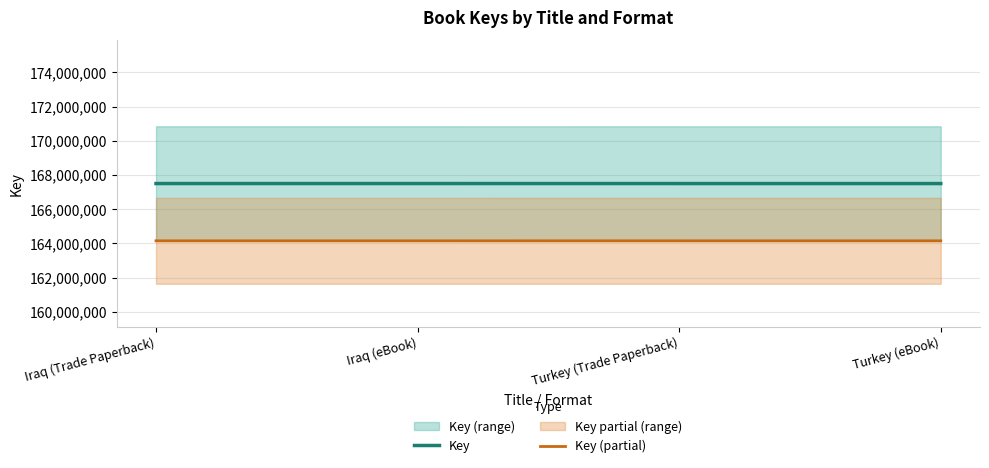

True or false: Key (partial) has a value of 164149070.0 at Turkey (eBook).

True